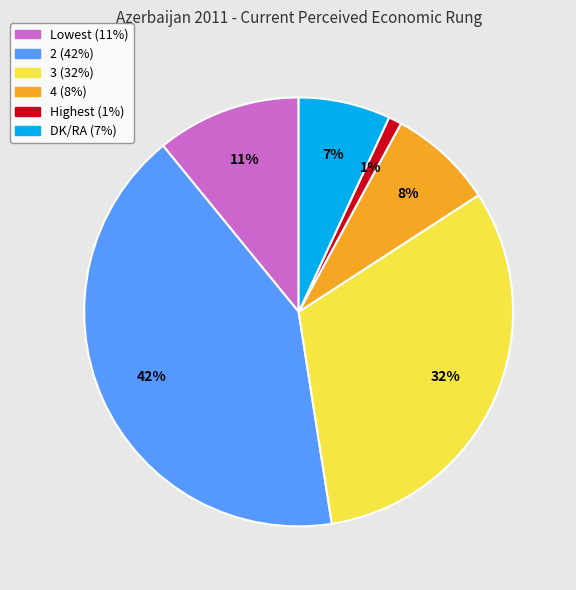

To the nearest percent, what is the difference between the largest and smallest slice percentages?

41%